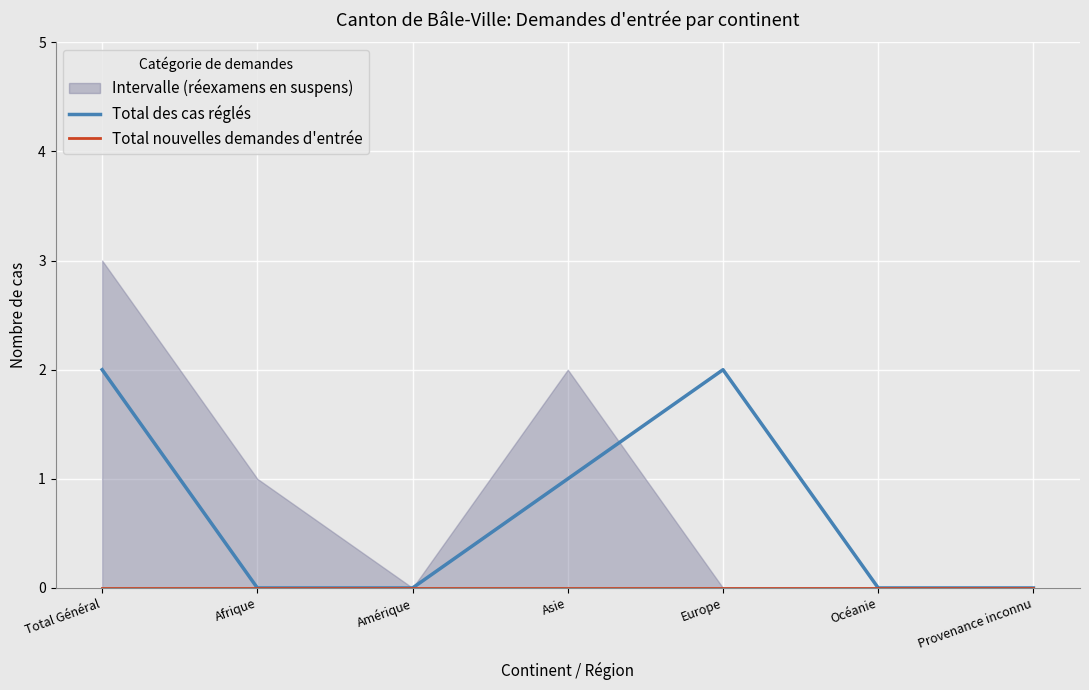

Does the chart display data point markers on the line(s)?

No